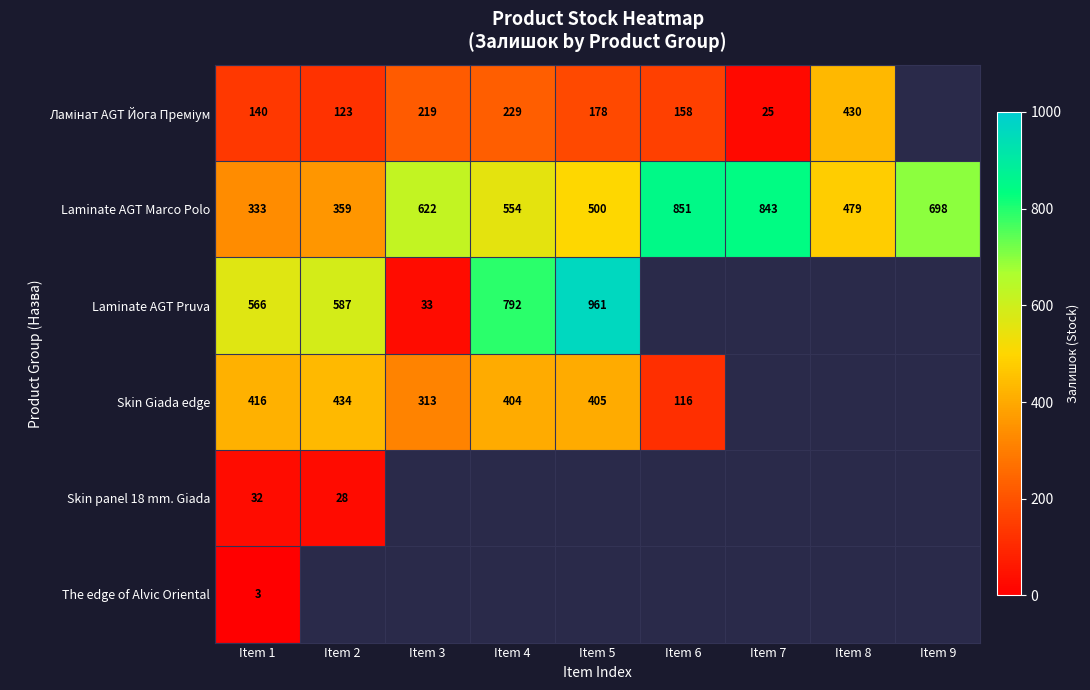

Count the number of data series in this chart.

6